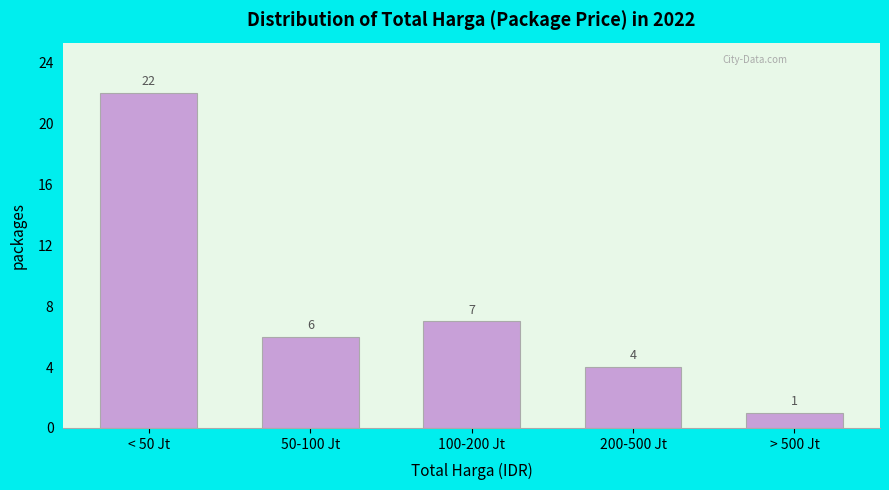

Reading left to right, transcribe all the data shown in this chart.

< 50 Jt=22	50-100 Jt=6	100-200 Jt=7	200-500 Jt=4	> 500 Jt=1